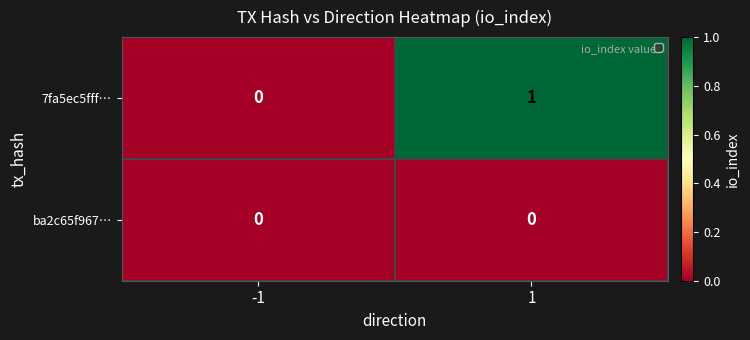

What is the maximum value shown in the chart?

1